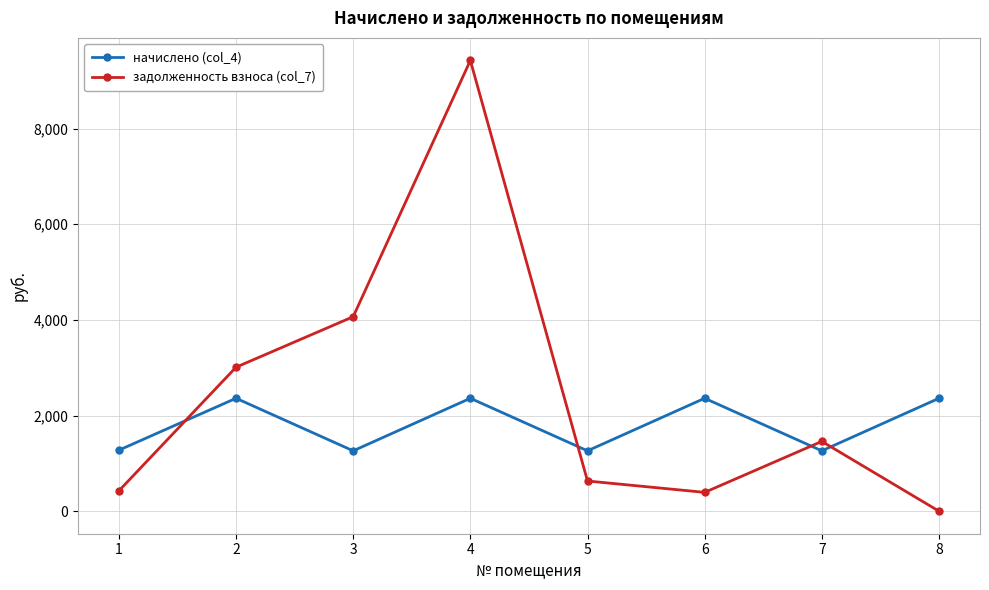

The начислено (col_4) series shows 531.5 at 8. True or false?

False